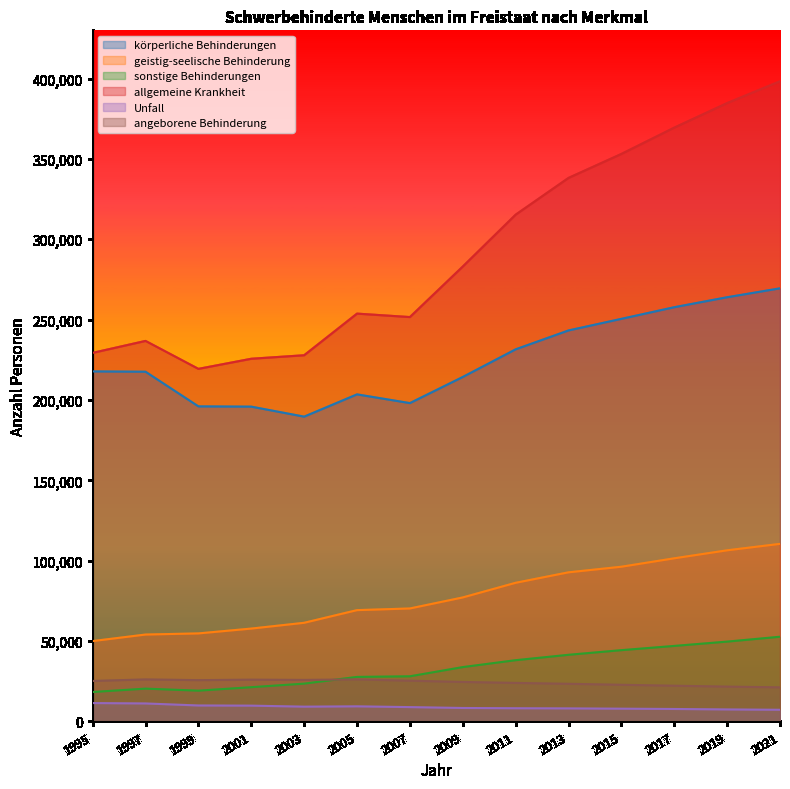

What is the spread (max minus min) of values at 2019?

377253